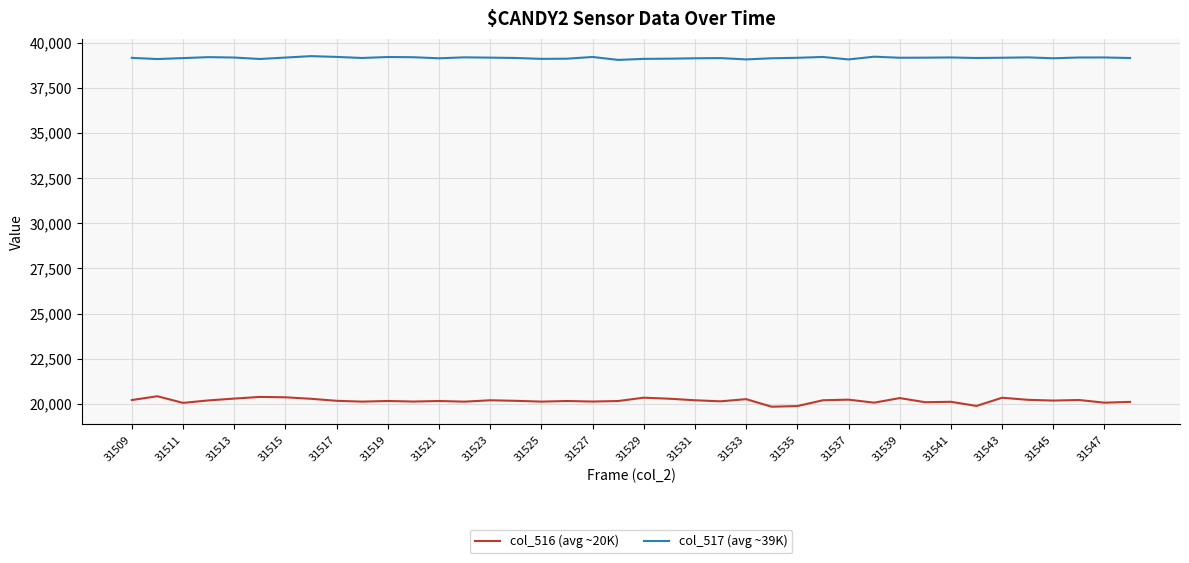

What is the sum of all col_517 (avg ~39K) values?

1566050